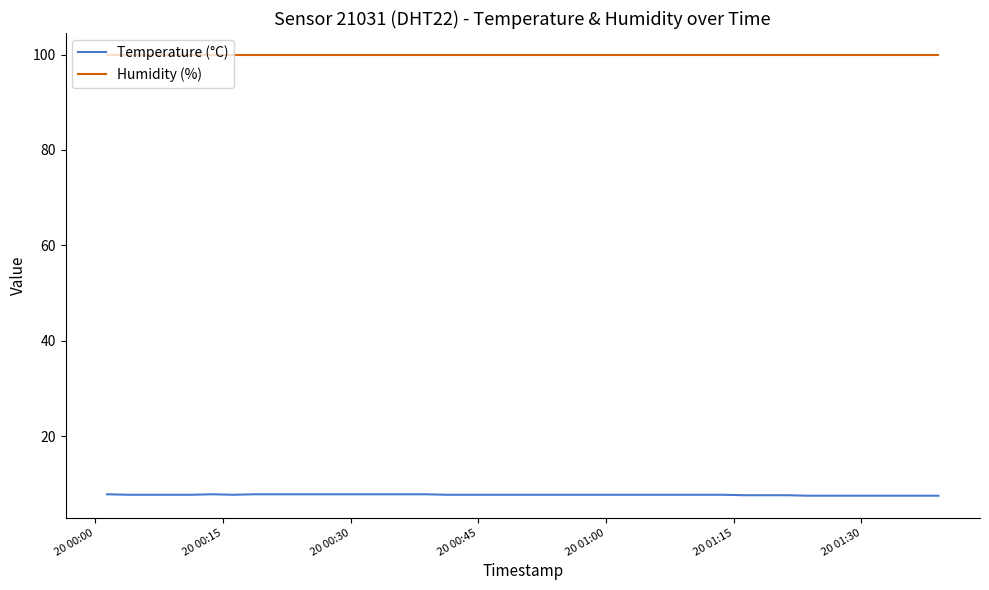

List the series in order of their peak value, highest first.

Humidity (%), Temperature (°C)